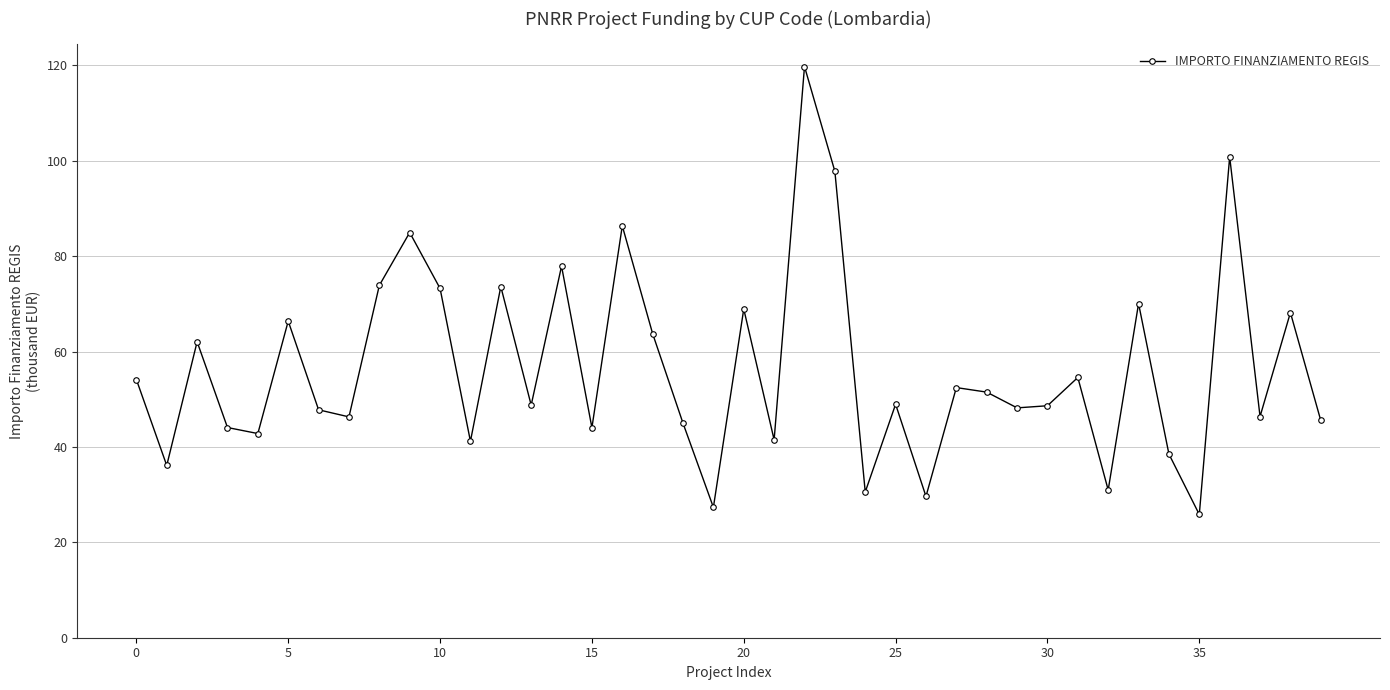

What is the difference between the maximum and minimum values?

93.9